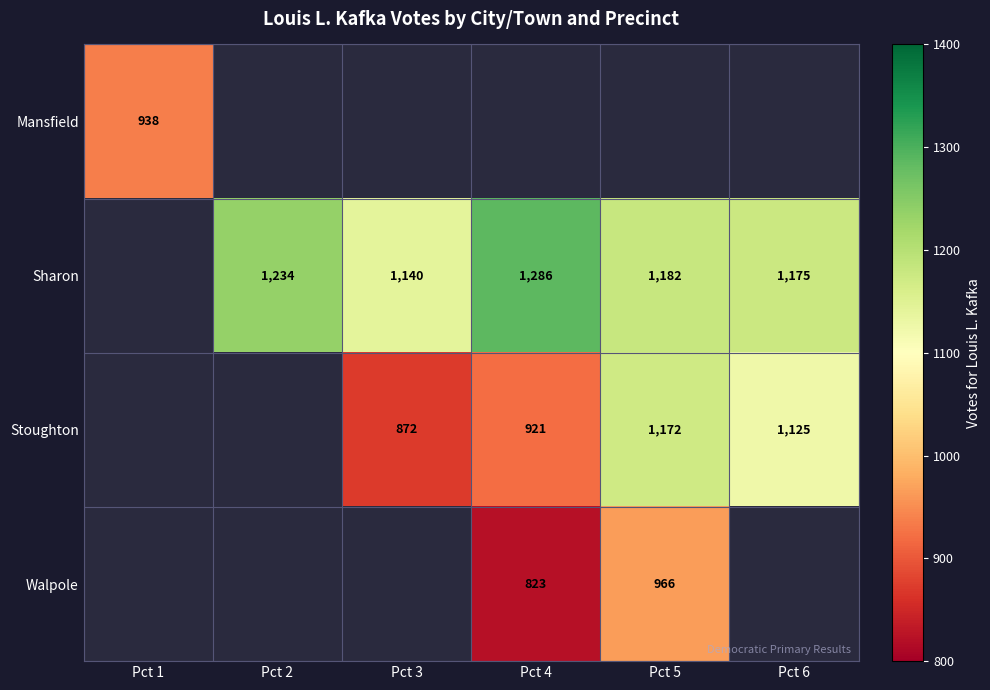

The Mansfield series shows 1463 at Pct 1. True or false?

False